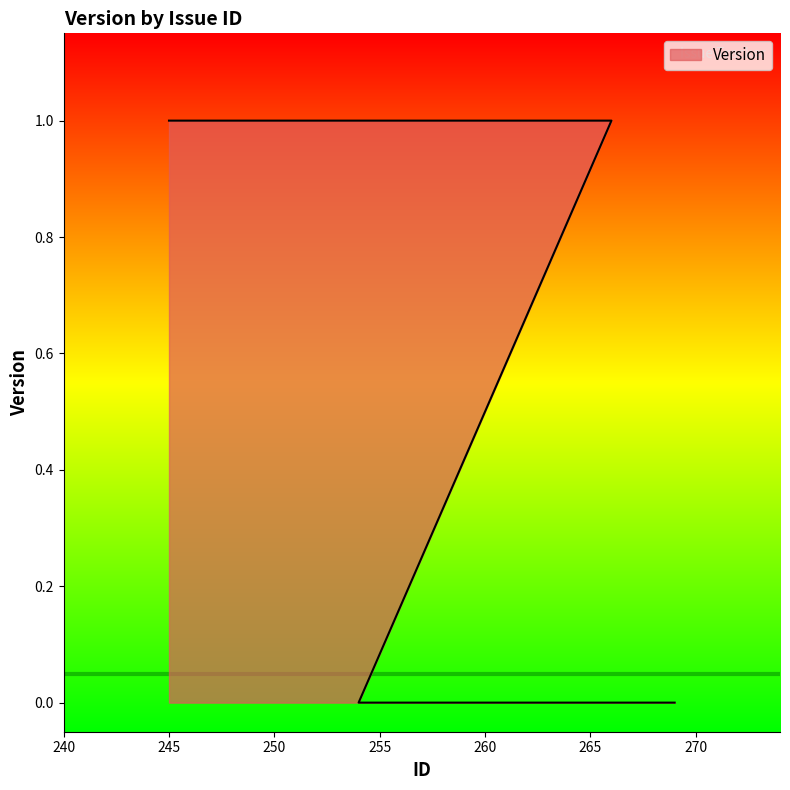

Between 267 and 269, which is larger?

267